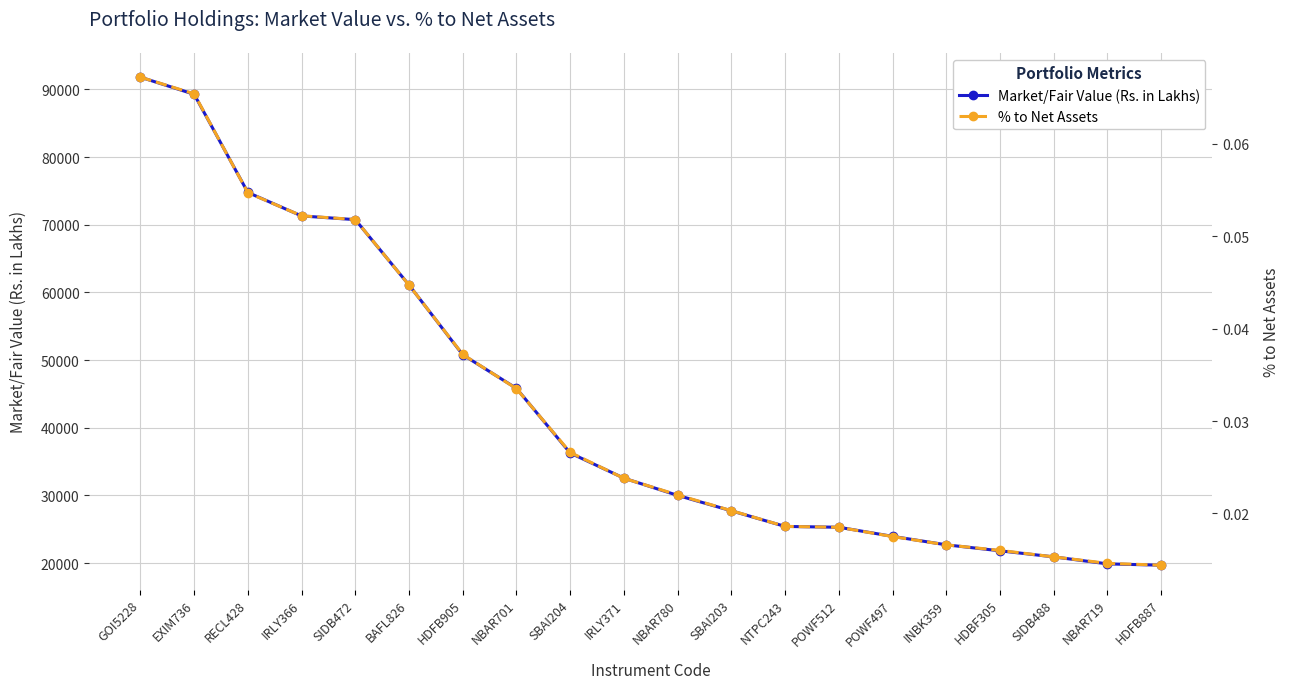

True or false: Market/Fair Value (Rs. in Lakhs) has more than 1 points higher than both neighbors.

False